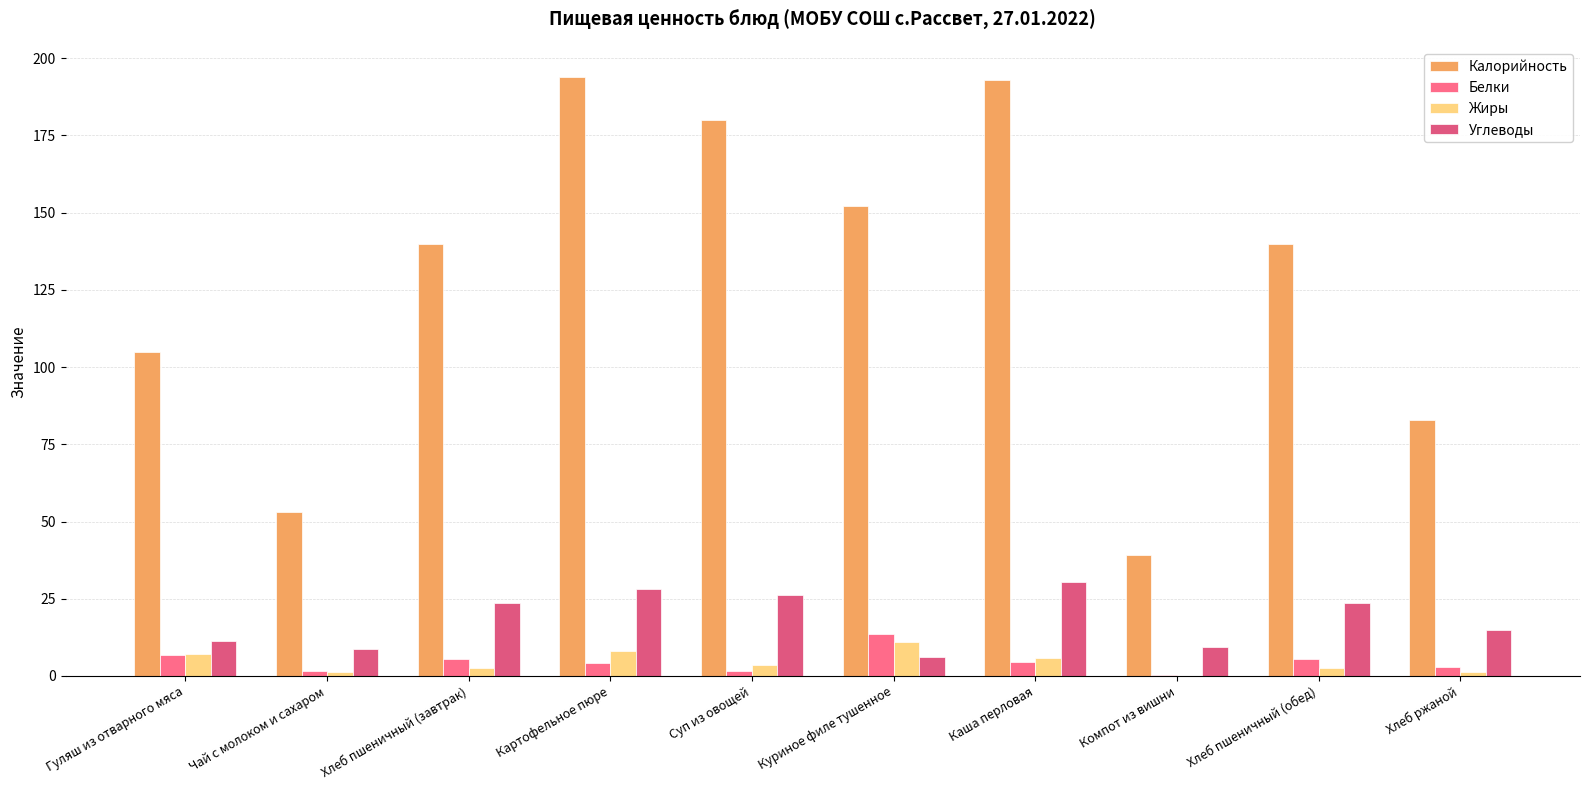

Reading left to right, transcribe all the data shown in this chart.

Калорийность: Гуляш из отварного мяса=105.0	Чай с молоком и сахаром=53.0	Хлеб пшеничный (завтрак)=140.0	Картофельное пюре=194.0	Суп из овощей=180.0	Куриное филе тушенное=152.0	Каша перловая=193.0	Компот из вишни=39.0	Хлеб пшеничный (обед)=140.0	Хлеб ржаной=83.0
Белки: Гуляш из отварного мяса=6.9	Чай с молоком и сахаром=1.6	Хлеб пшеничный (завтрак)=5.3	Картофельное пюре=4.1	Суп из овощей=1.6	Куриное филе тушенное=13.6	Каша перловая=4.4	Компот из вишни=0.3	Хлеб пшеничный (обед)=5.3	Хлеб ржаной=3.0
Жиры: Гуляш из отварного мяса=7.1	Чай с молоком и сахаром=1.4	Хлеб пшеничный (завтрак)=2.7	Картофельное пюре=8.1	Суп из овощей=3.5	Куриное филе тушенное=11.0	Каша перловая=5.9	Компот из вишни=0.1	Хлеб пшеничный (обед)=2.7	Хлеб ржаной=1.2
Углеводы: Гуляш из отварного мяса=11.2	Чай с молоком и сахаром=8.6	Хлеб пшеничный (завтрак)=23.5	Картофельное пюре=28.0	Суп из овощей=26.1	Куриное филе тушенное=6.2	Каша перловая=30.4	Компот из вишни=9.3	Хлеб пшеничный (обед)=23.5	Хлеб ржаной=14.9